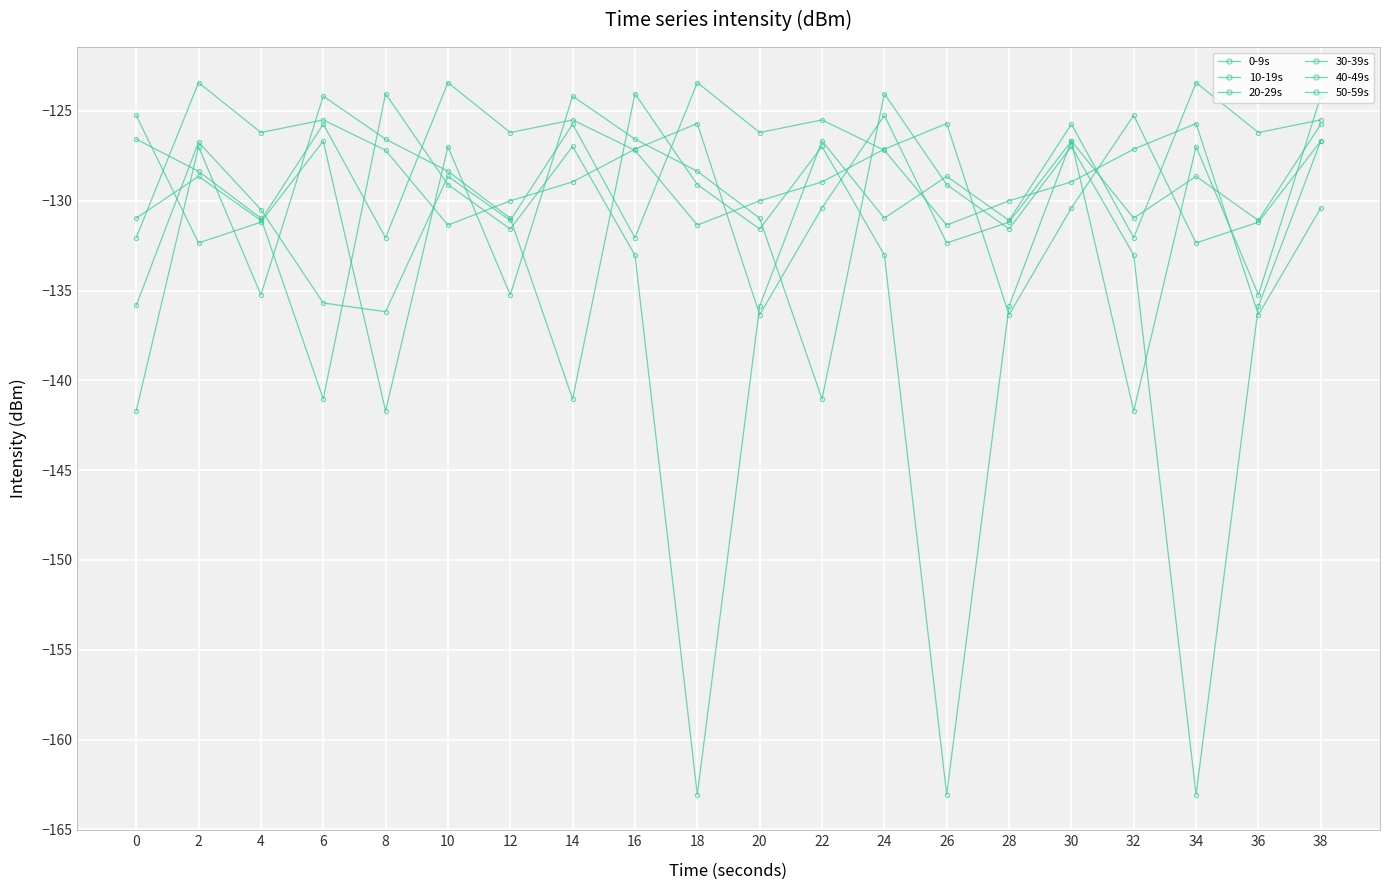

At which category does 40-49s reach its first local peak?

2